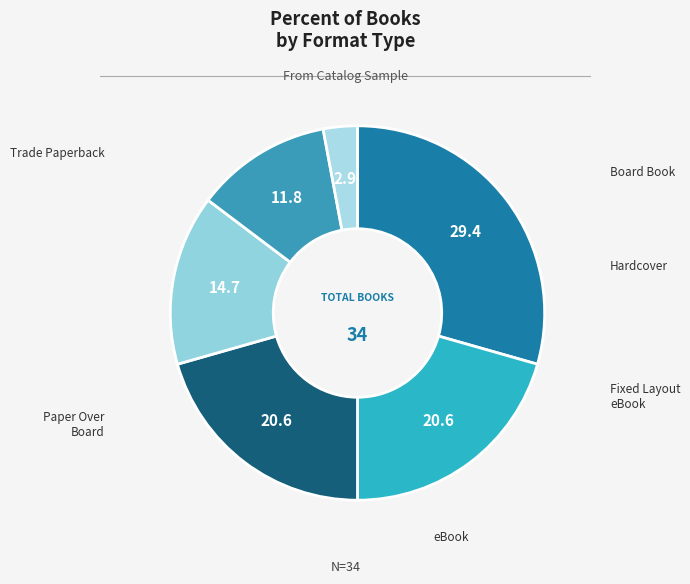

How many slices are in this pie chart?

6